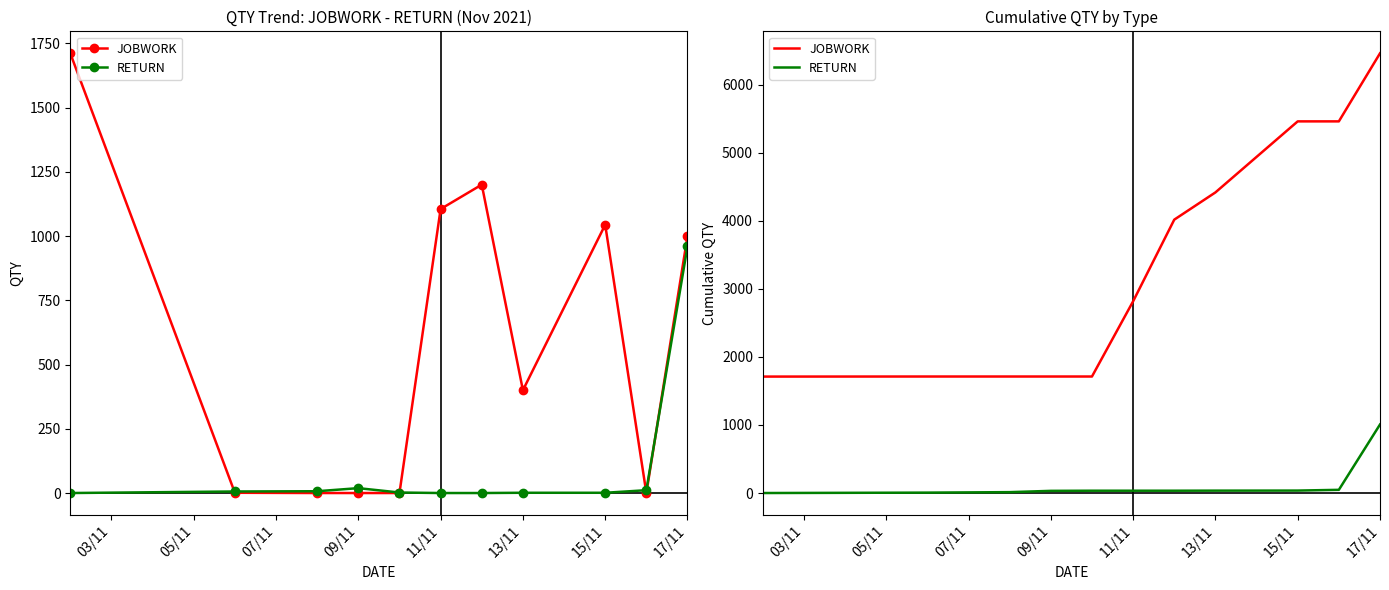

Which has a higher value, 8 or 03/11?

8